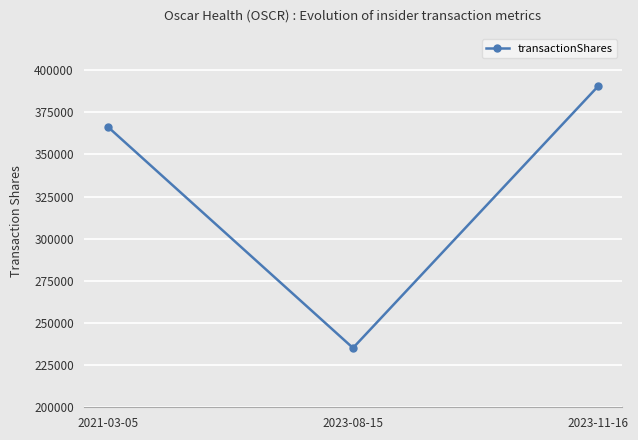

Between 2021-03-05 and 2023-11-16, which is larger?

2023-11-16